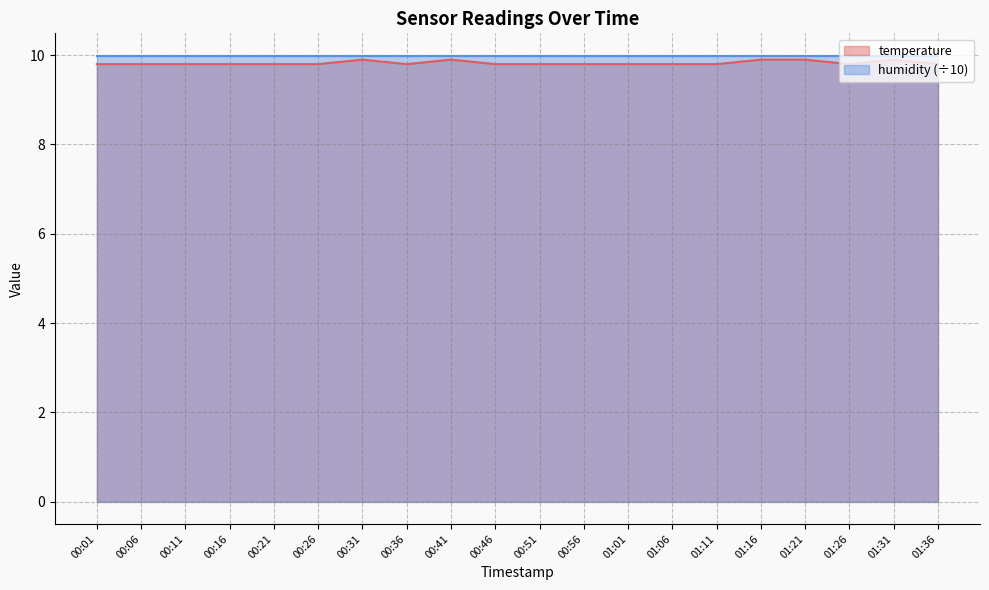

How many interior local peaks (higher than both neighbors) does the data have?

3